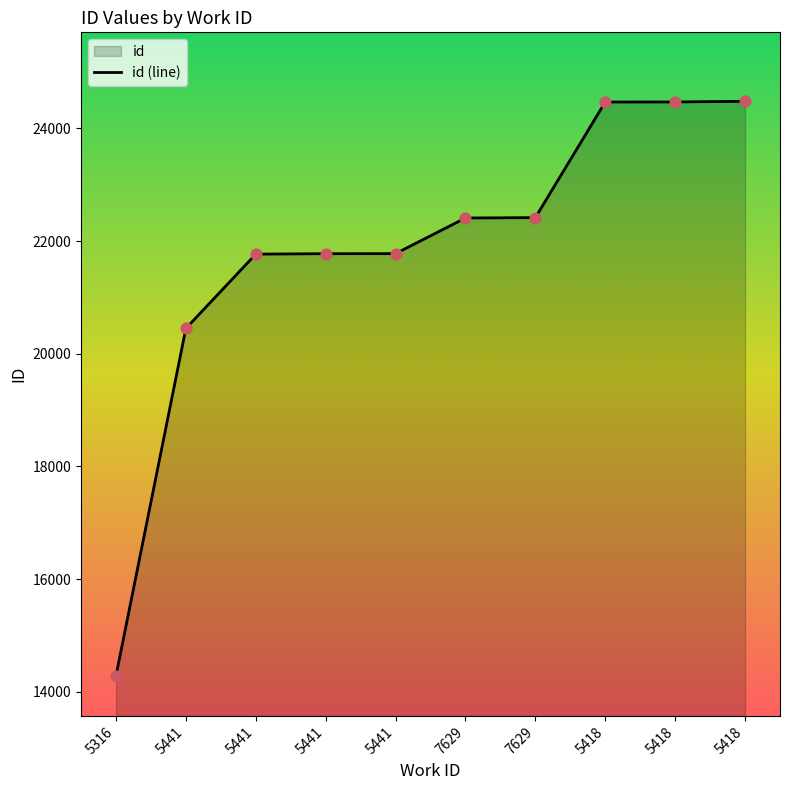

Which has a higher value, 5418 or 5441?

5418